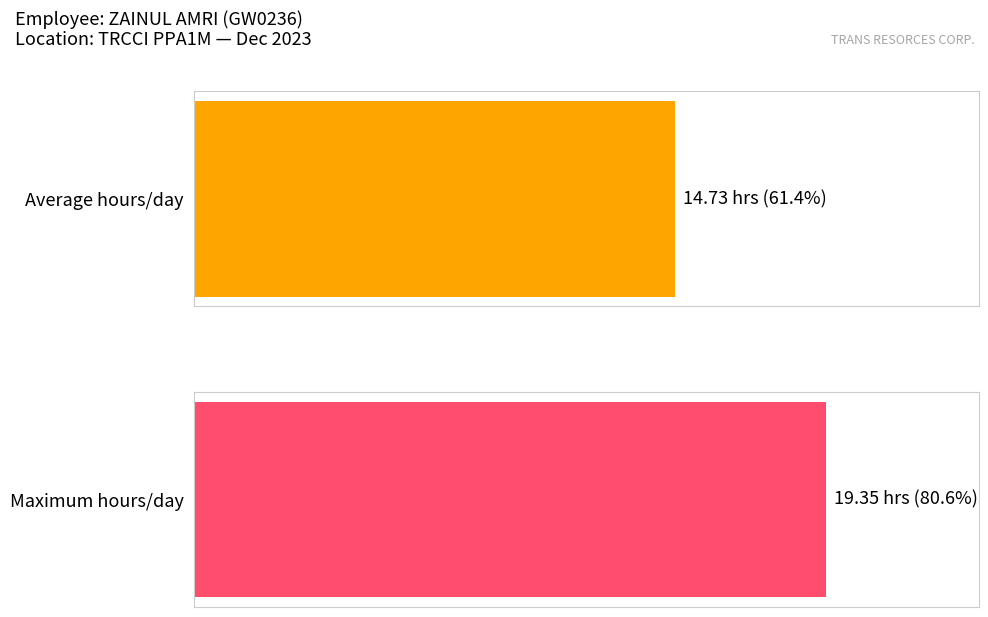

The chart shows a value of 16.9 at Dec 5. True or false?

False